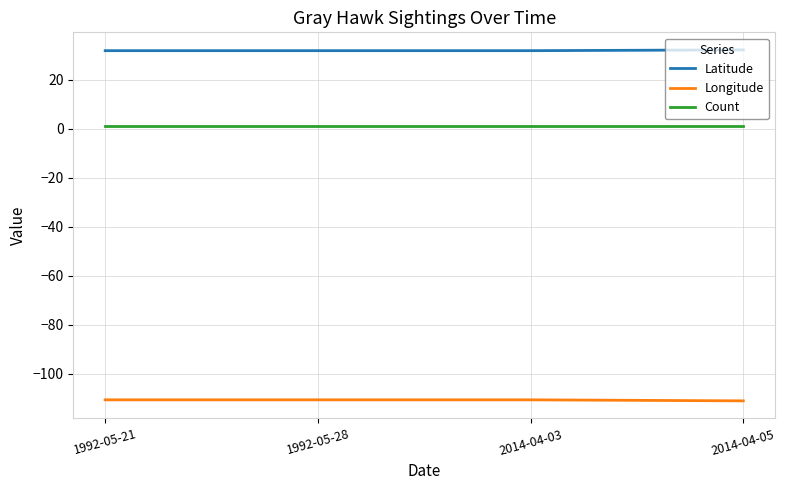

True or false: Longitude and Count intersect in this chart.

False